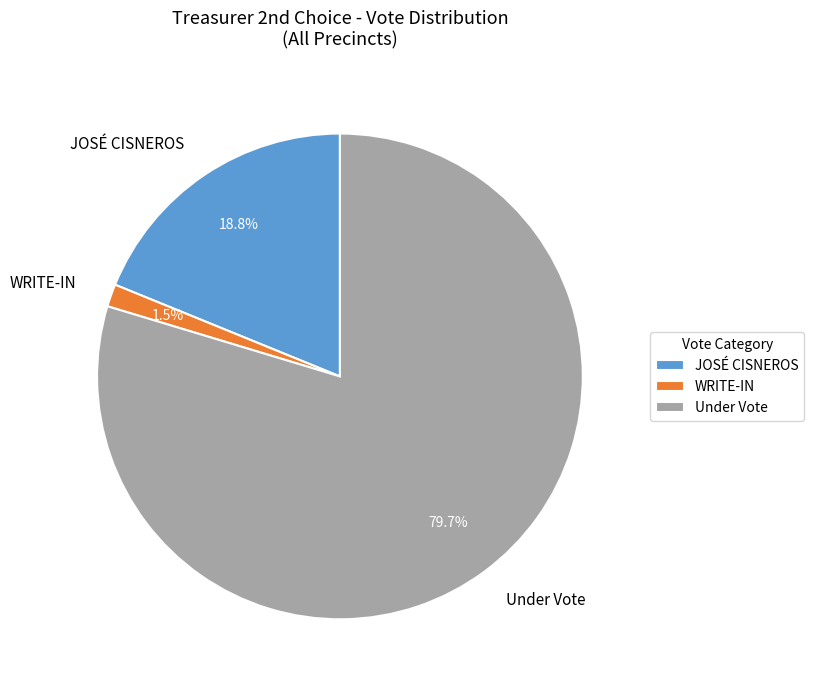

What is the ratio of the value at Under Vote to the value at JOSÉ CISNEROS?

4.2